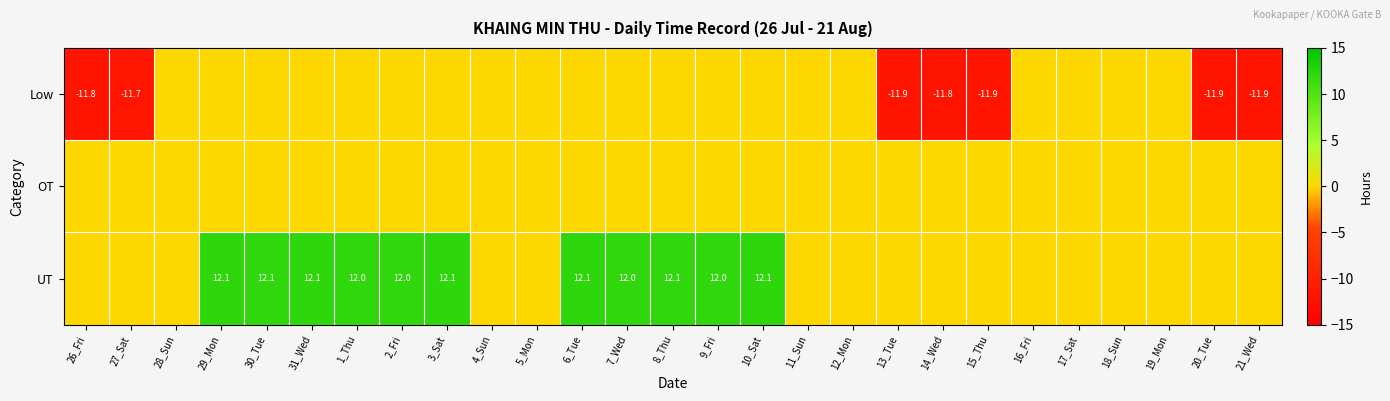

The UT series shows 12.1 at 31_Wed. True or false?

True